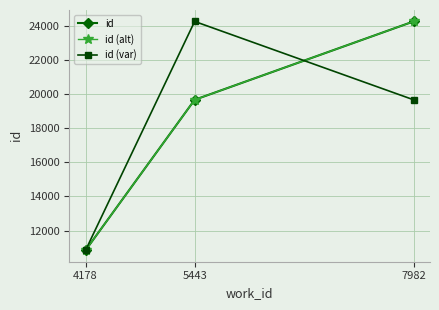

Is this an area chart (filled region under the line)?

No